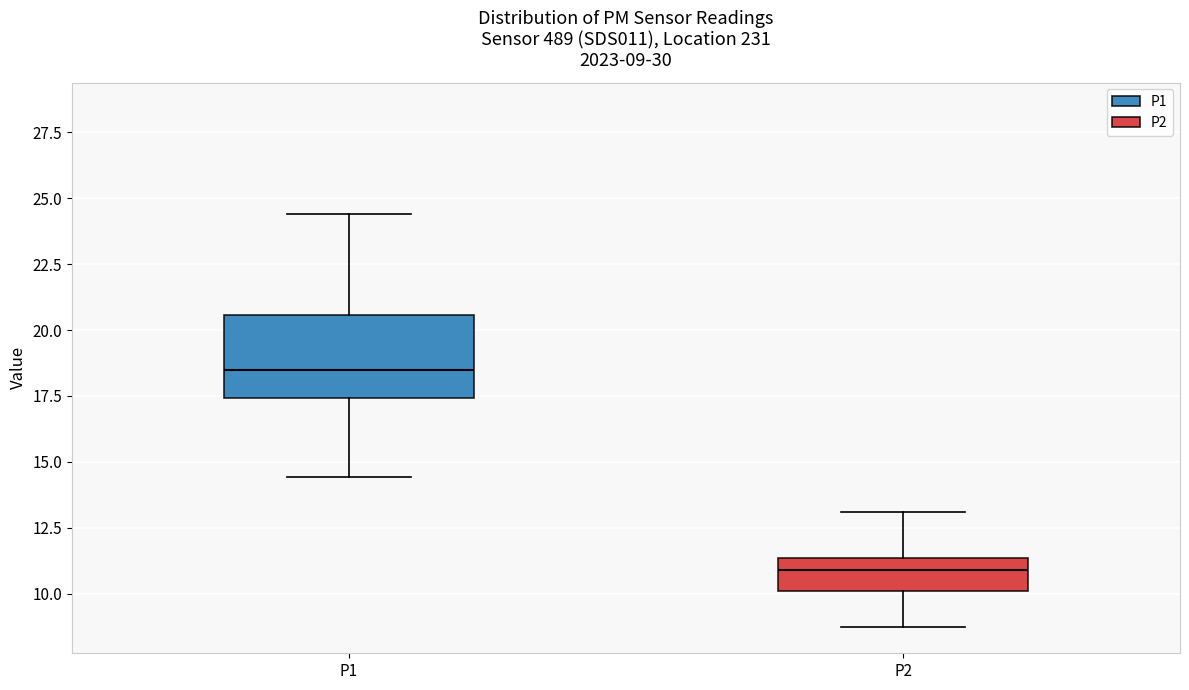

Which box has the lowest median line?

P2